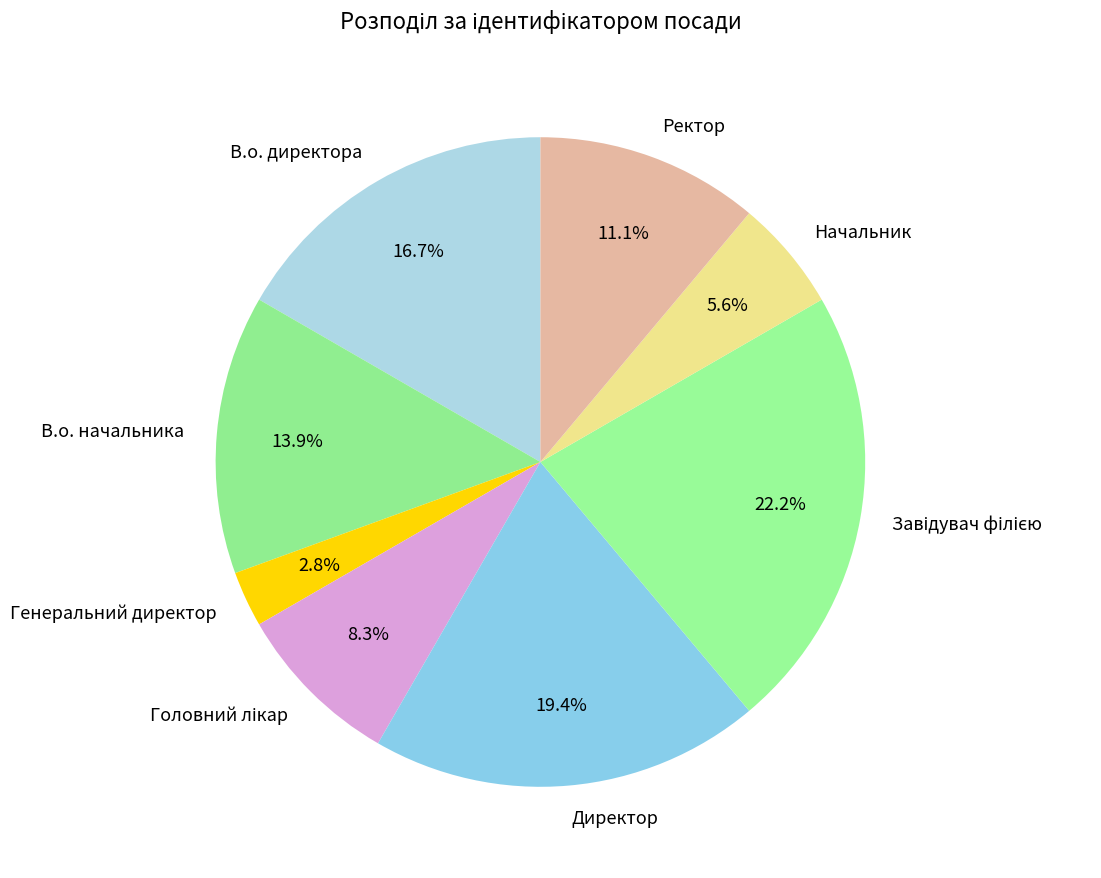

Which category has the smallest portion of the pie?

Генеральний директор